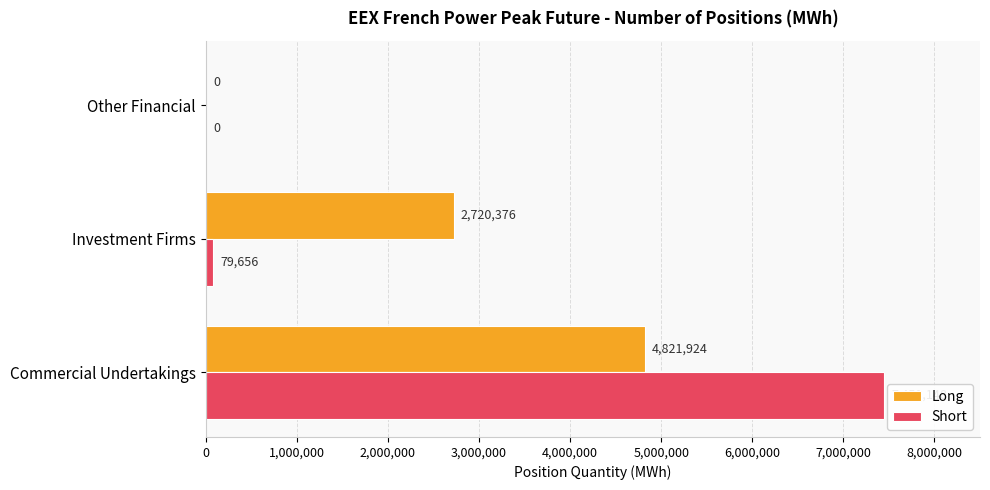

Is it true that Short equals 4592487 at Commercial Undertakings?

False